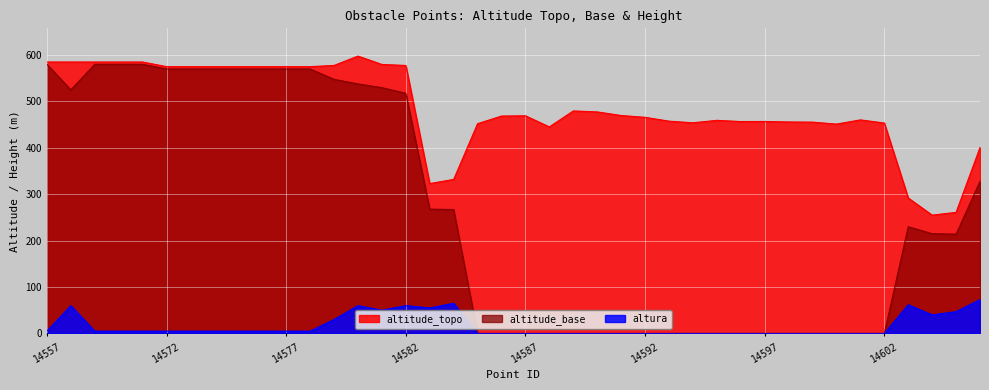

What is the average value of the altura series?

16.4